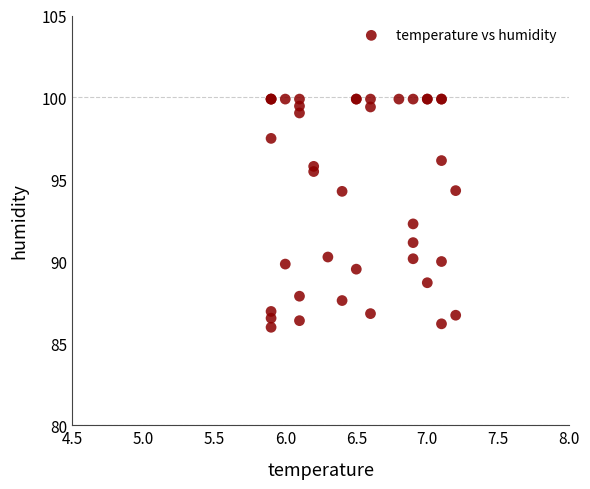

What Y value in the scatter plot is closest to 92?

92.3